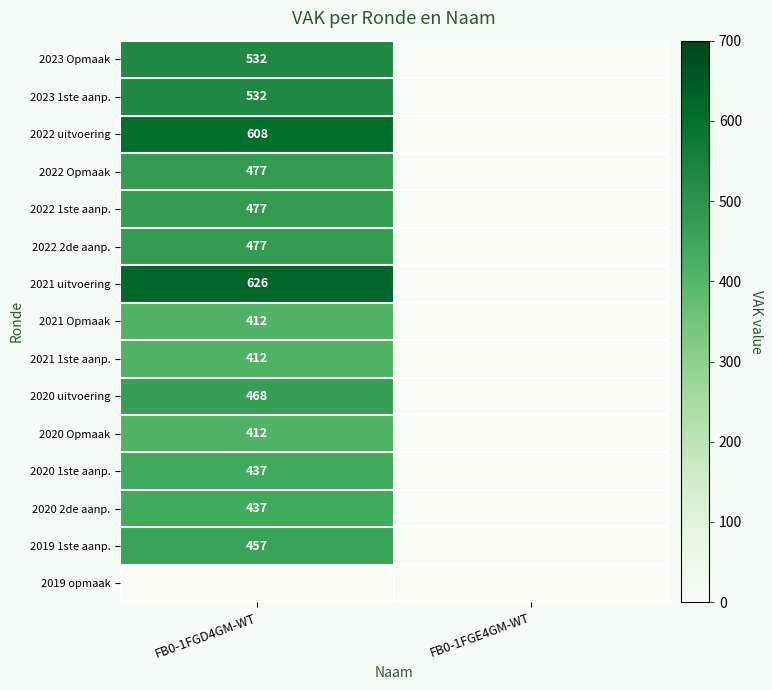

Is it true that 2020 uitvoering equals 468 at FB0-1FGD4GM-WT?

True